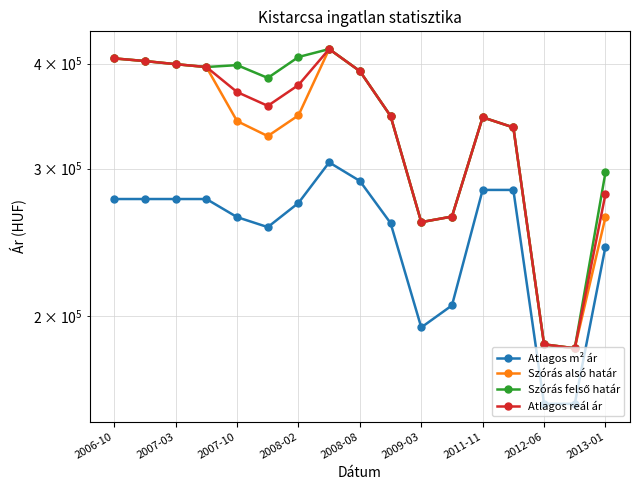

The value of Atlagos m² ár at 2008-02 is 72333. True or false?

False